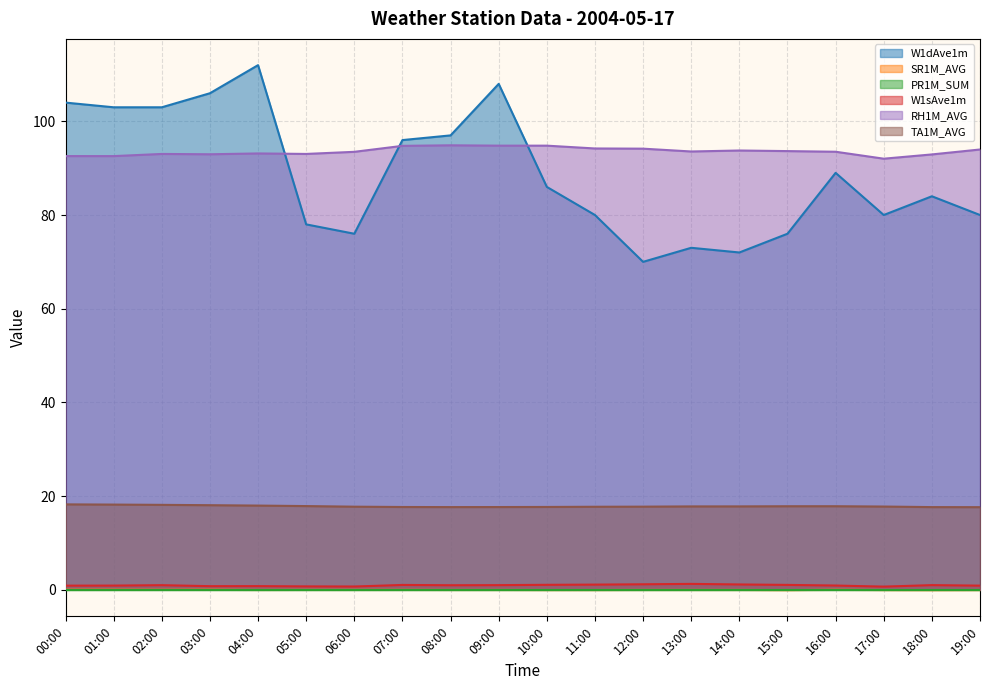

True or false: W1dAve1m and W1sAve1m intersect in this chart.

False